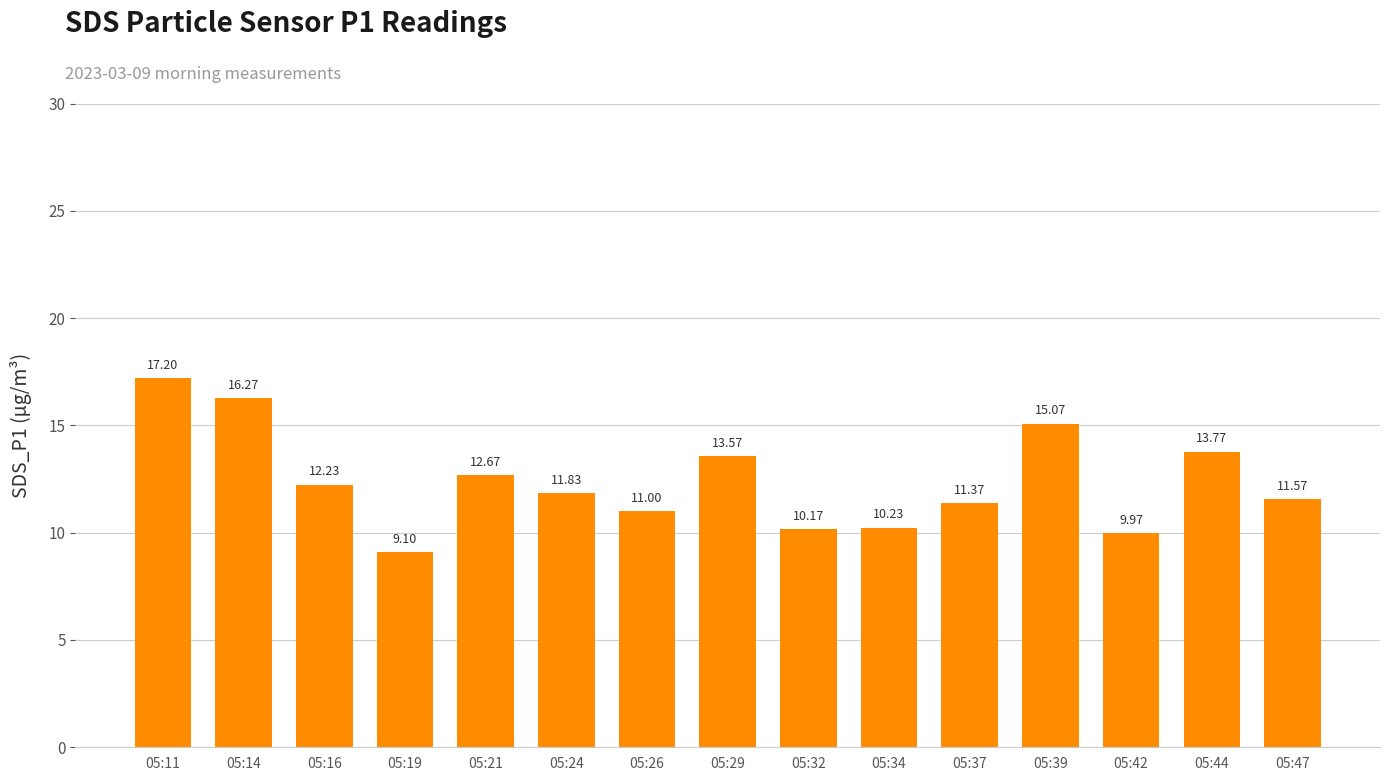

Reading left to right, extract all data points from this chart.

17.2	16.3	12.2	9.1	12.7	11.8	11.0	13.6	10.2	10.2	11.4	15.1	10.0	13.8	11.6